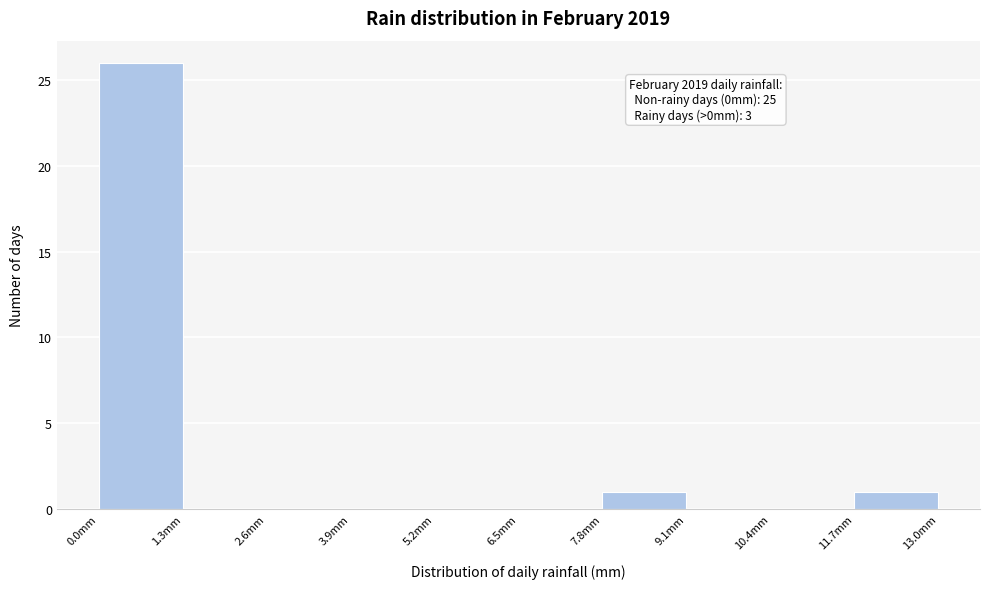

Over which range of the x-axis is the bar tallest?

0.0 to 1.3